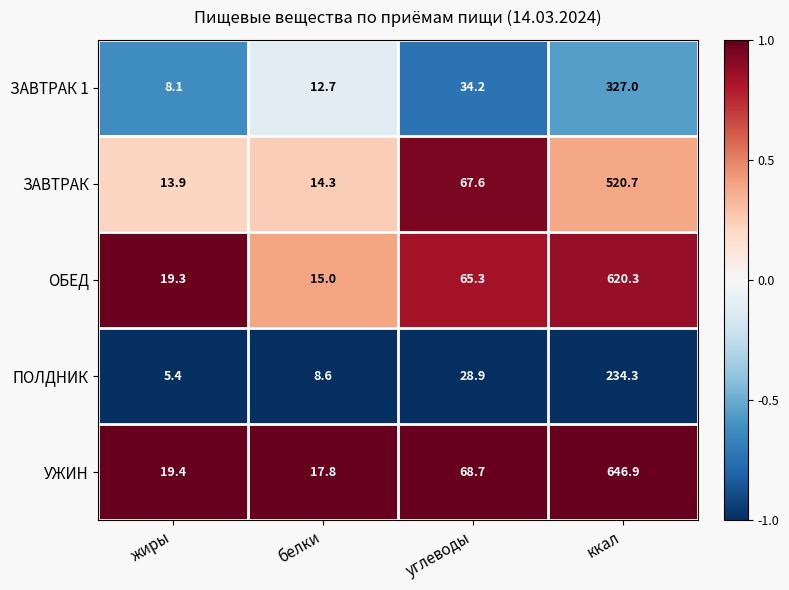

At ккал, list the series in order from smallest to largest.

ПОЛДНИК, ЗАВТРАК 1, ЗАВТРАК, ОБЕД, УЖИН